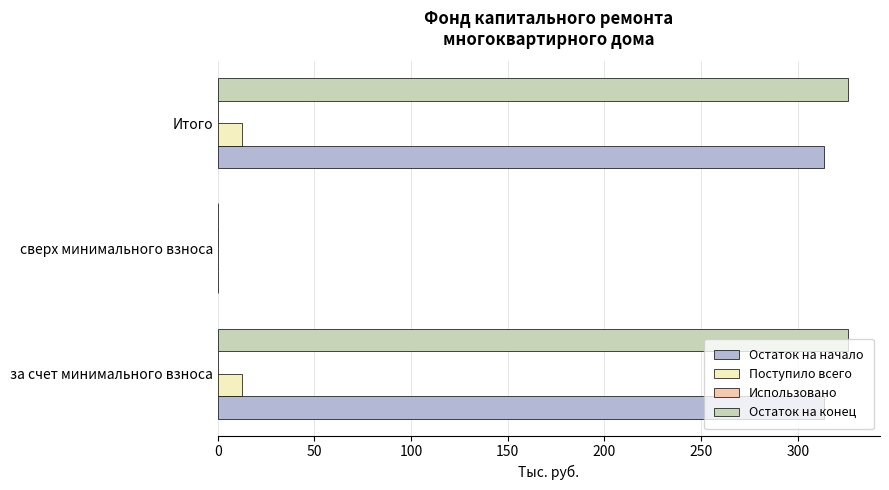

What is the sum of all Поступило всего values?

25.5